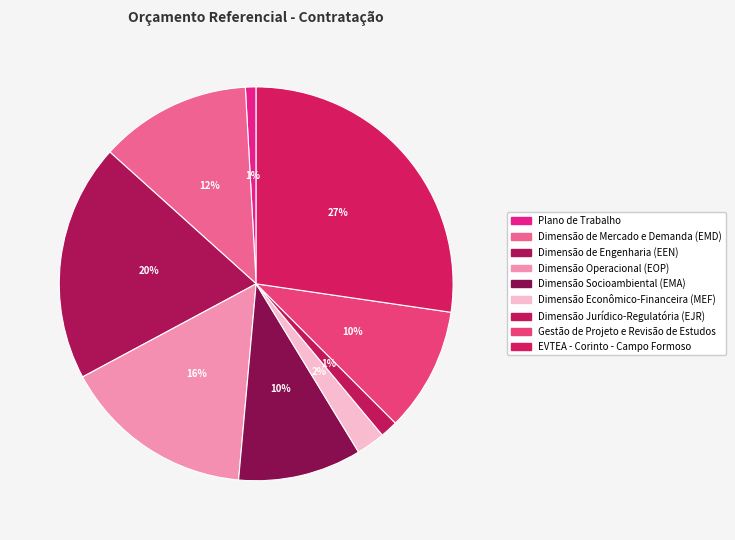

How many slices are in this pie chart?

9